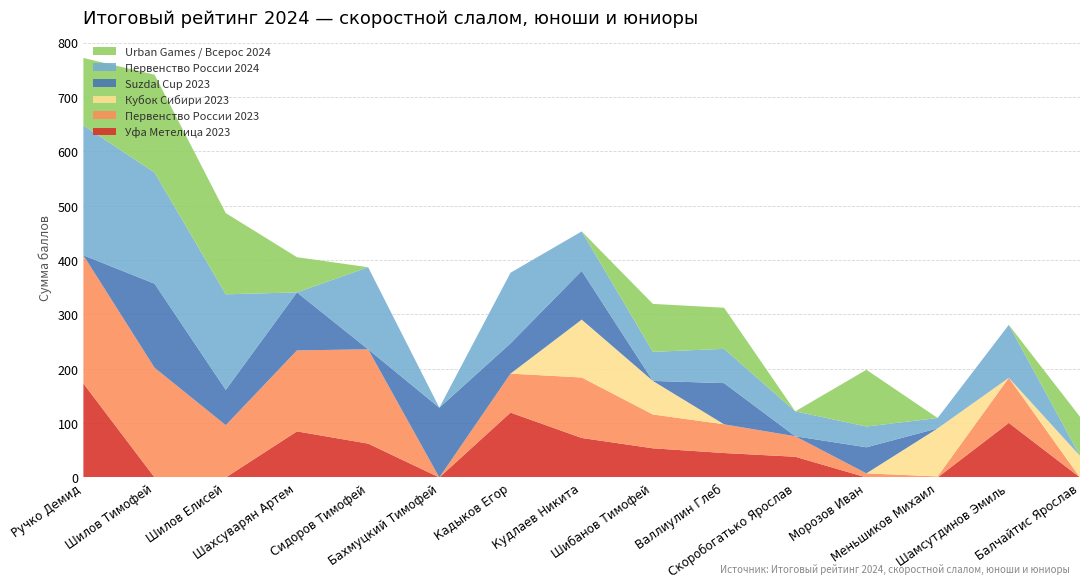

Reading right to left, transcribe all the data shown in this chart.

Уфа Метелица 2023: Балчайтис Ярослав=0.0	Шамсутдинов Эмиль=100.3	Меньшиков Михаил=0.0	Морозов Иван=0.0	Скоробогатько Ярослав=38.0	Валлиулин Глеб=45.0	Шибанов Тимофей=53.6	Кудлаев Никита=72.6	Кадыков Егор=119.3	Бахмуцкий Тимофей=0.0	Сидоров Тимофей=62.3	Шахсуварян Артем=84.7	Шилов Елисей=0.0	Шилов Тимофей=0.0	Ручко Демид=172.9
Первенство России 2023: Балчайтис Ярослав=0.0	Шамсутдинов Эмиль=83.0	Меньшиков Михаил=1.9	Морозов Иван=7.5	Скоробогатько Ярослав=37.7	Валлиулин Глеб=52.8	Шибанов Тимофей=62.2	Кудлаев Никита=111.3	Кадыков Егор=71.7	Бахмуцкий Тимофей=0.0	Сидоров Тимофей=173.5	Шахсуварян Артем=149.0	Шилов Елисей=96.2	Шилов Тимофей=201.8	Ручко Демид=235.7
Кубок Сибири 2023: Балчайтис Ярослав=39.7	Шамсутдинов Эмиль=0.0	Меньшиков Михаил=88.4	Морозов Иван=0.0	Скоробогатько Ярослав=0.0	Валлиулин Глеб=0.0	Шибанов Тимофей=61.7	Кудлаев Никита=106.5	Кадыков Егор=0.0	Бахмуцкий Тимофей=0.0	Сидоров Тимофей=0.0	Шахсуварян Артем=0.0	Шилов Елисей=0.0	Шилов Тимофей=0.0	Ручко Демид=0.0
Suzdal Cup 2023: Балчайтис Ярослав=0.0	Шамсутдинов Эмиль=0.0	Меньшиков Михаил=0.0	Морозов Иван=47.9	Скоробогатько Ярослав=0.0	Валлиулин Глеб=75.8	Шибанов Тимофей=0.0	Кудлаев Никита=89.7	Кадыков Егор=55.7	Бахмуцкий Тимофей=128.3	Сидоров Тимофей=0.0	Шахсуварян Артем=106.7	Шилов Елисей=64.9	Шилов Тимофей=154.6	Ручко Демид=0.0
Первенство России 2024: Балчайтис Ярослав=0.0	Шамсутдинов Эмиль=97.4	Меньшиков Михаил=19.1	Морозов Иван=38.2	Скоробогатько Ярослав=45.9	Валлиулин Глеб=63.0	Шибанов Тимофей=53.5	Кудлаев Никита=72.6	Кадыков Егор=129.9	Бахмуцкий Тимофей=0.0	Сидоров Тимофей=150.9	Шахсуварян Артем=0.0	Шилов Елисей=175.8	Шилов Тимофей=204.4	Ручко Демид=238.8
Urban Games / Всерос 2024: Балчайтис Ярослав=72.0	Шамсутдинов Эмиль=0.0	Меньшиков Михаил=0.0	Морозов Иван=104.4	Скоробогатько Ярослав=0.0	Валлиулин Глеб=75.6	Шибанов Тимофей=88.2	Кудлаев Никита=0.0	Кадыков Егор=0.0	Бахмуцкий Тимофей=0.0	Сидоров Тимофей=0.0	Шахсуварян Артем=64.8	Шилов Елисей=149.4	Шилов Тимофей=180.0	Ручко Демид=124.2